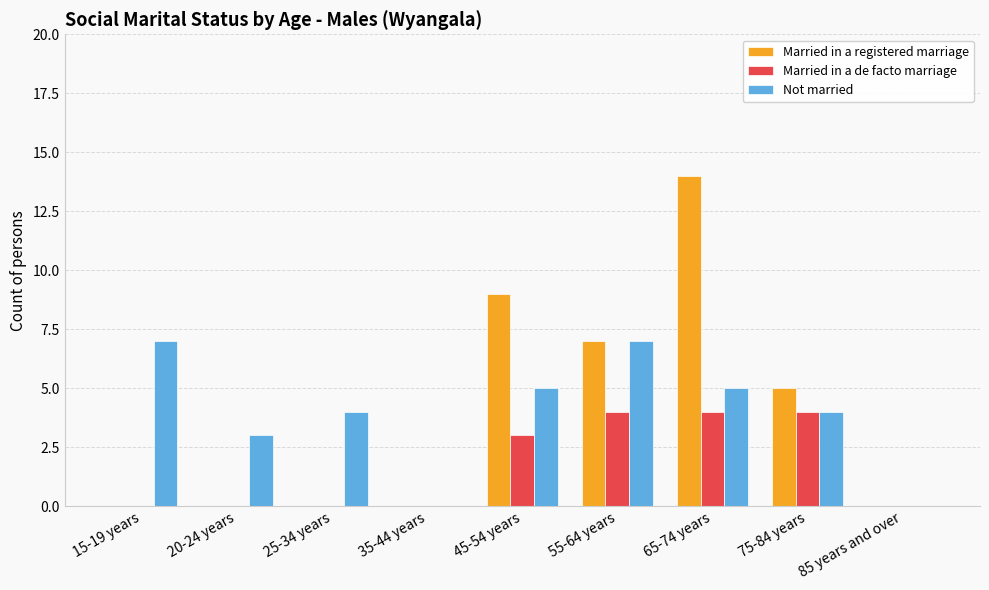

How many distinct data groups are displayed?

3